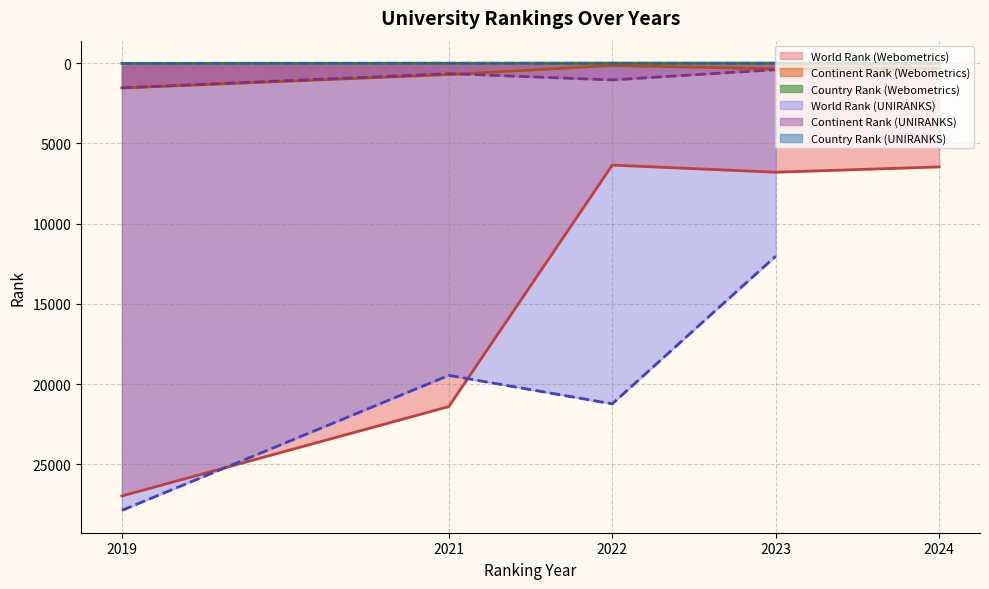

True or false: World Rank (Webometrics) and Continent Rank (Webometrics) intersect in this chart.

False